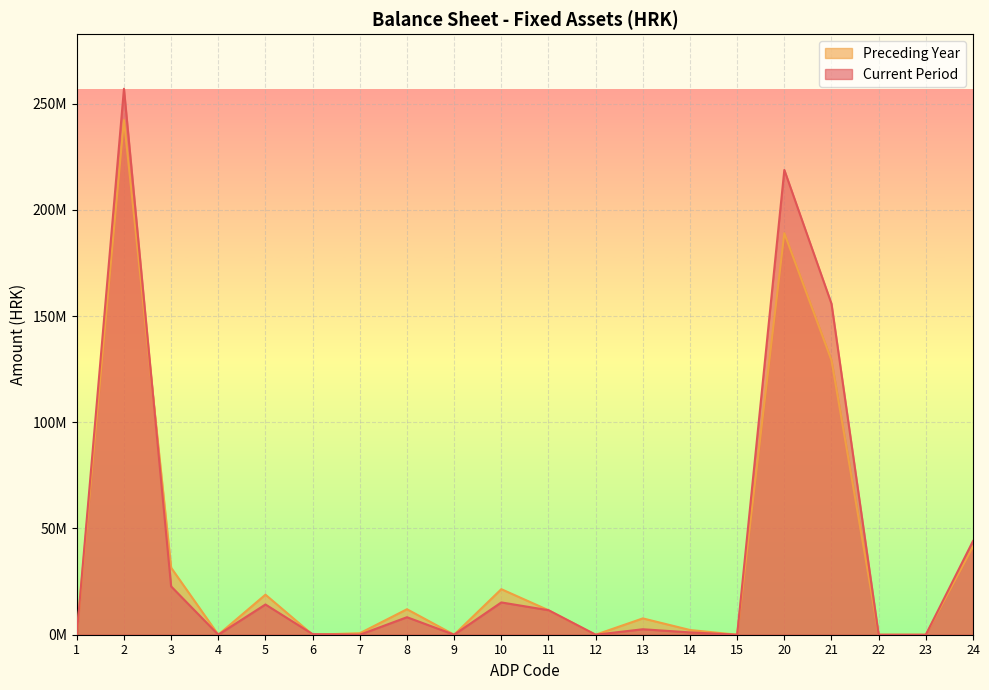

Which series changed the most between 1 and 2?

Current Period